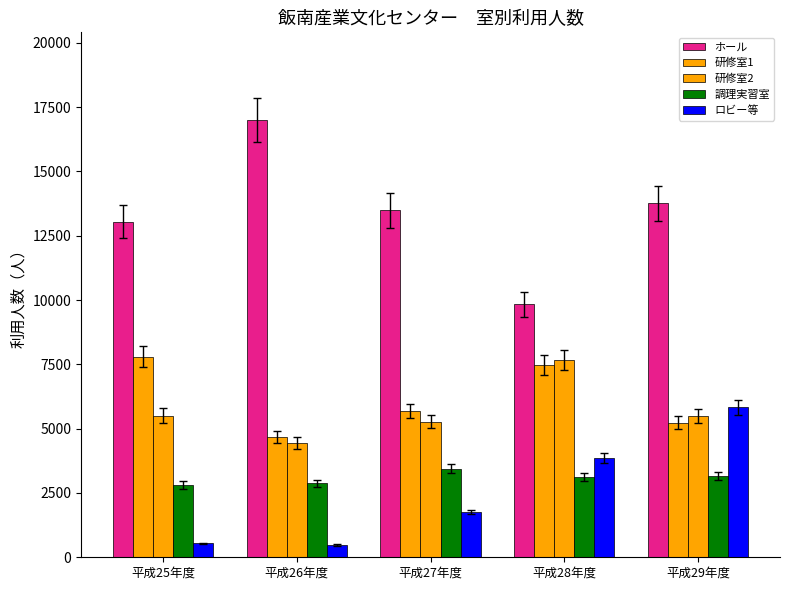

Is it true that 研修室2 equals 2014 at 平成26年度?

False